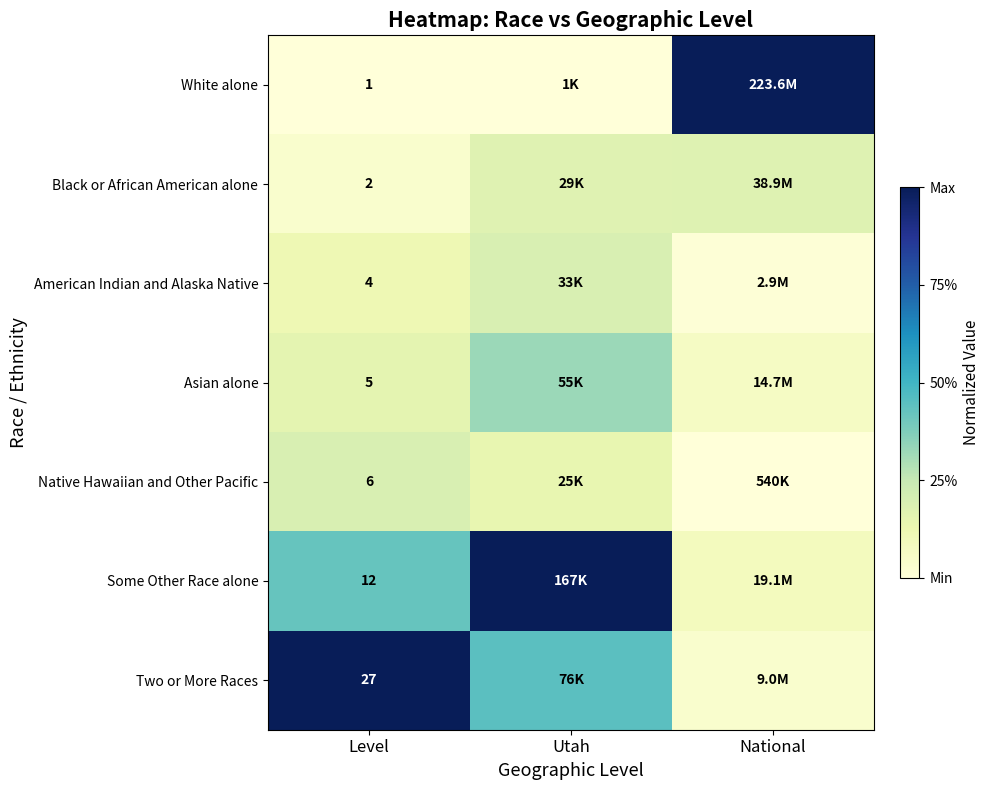

Is the value of White alone at Level greater than the value of American Indian and Alaska Native at Level?

No